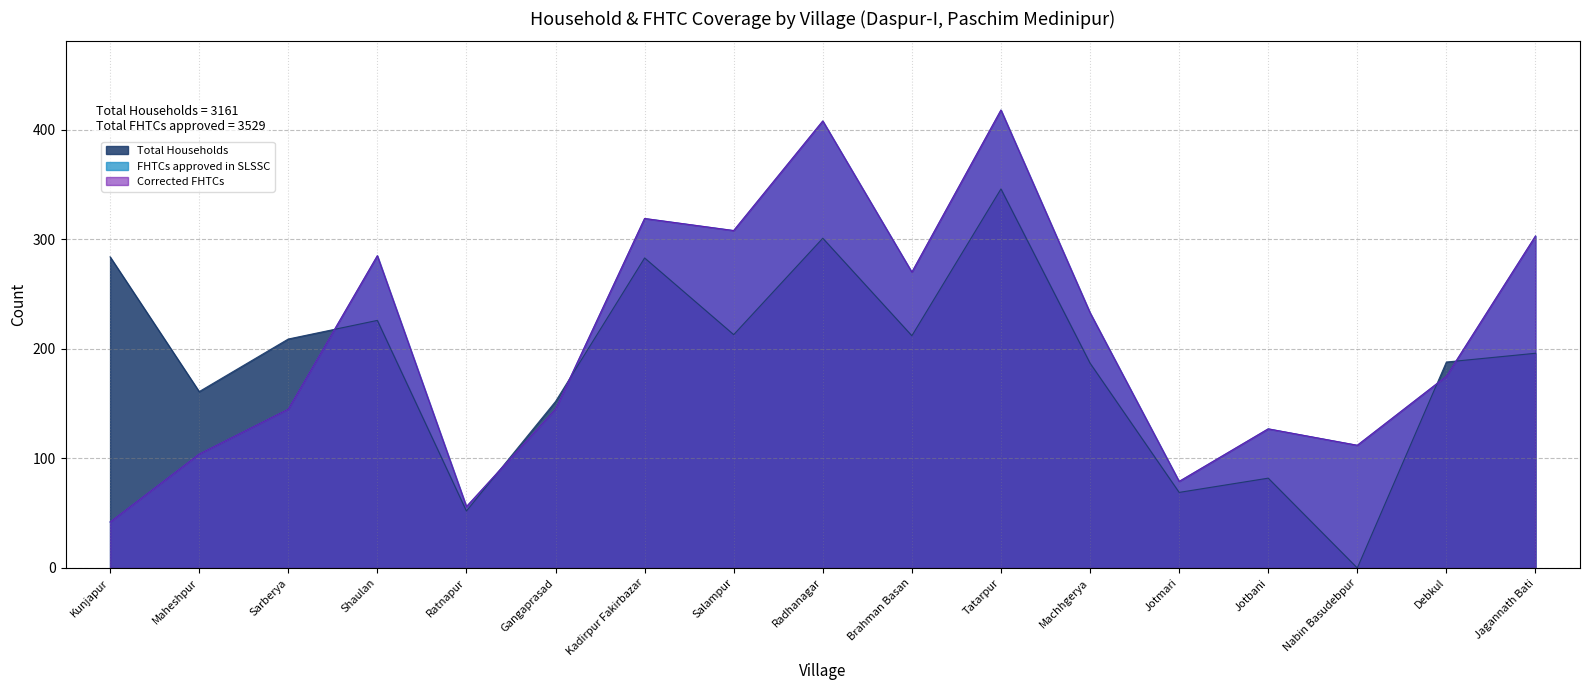

Where is the first local minimum for Corrected FHTCs?

Ratnapur